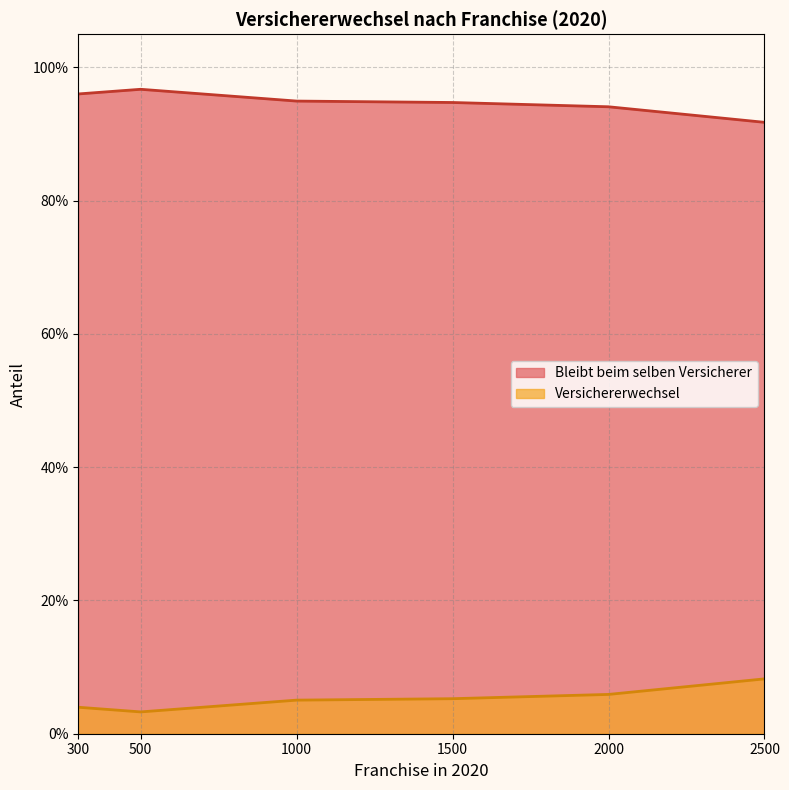

Which series has the largest total across all categories?

Bleibt beim selben Versicherer